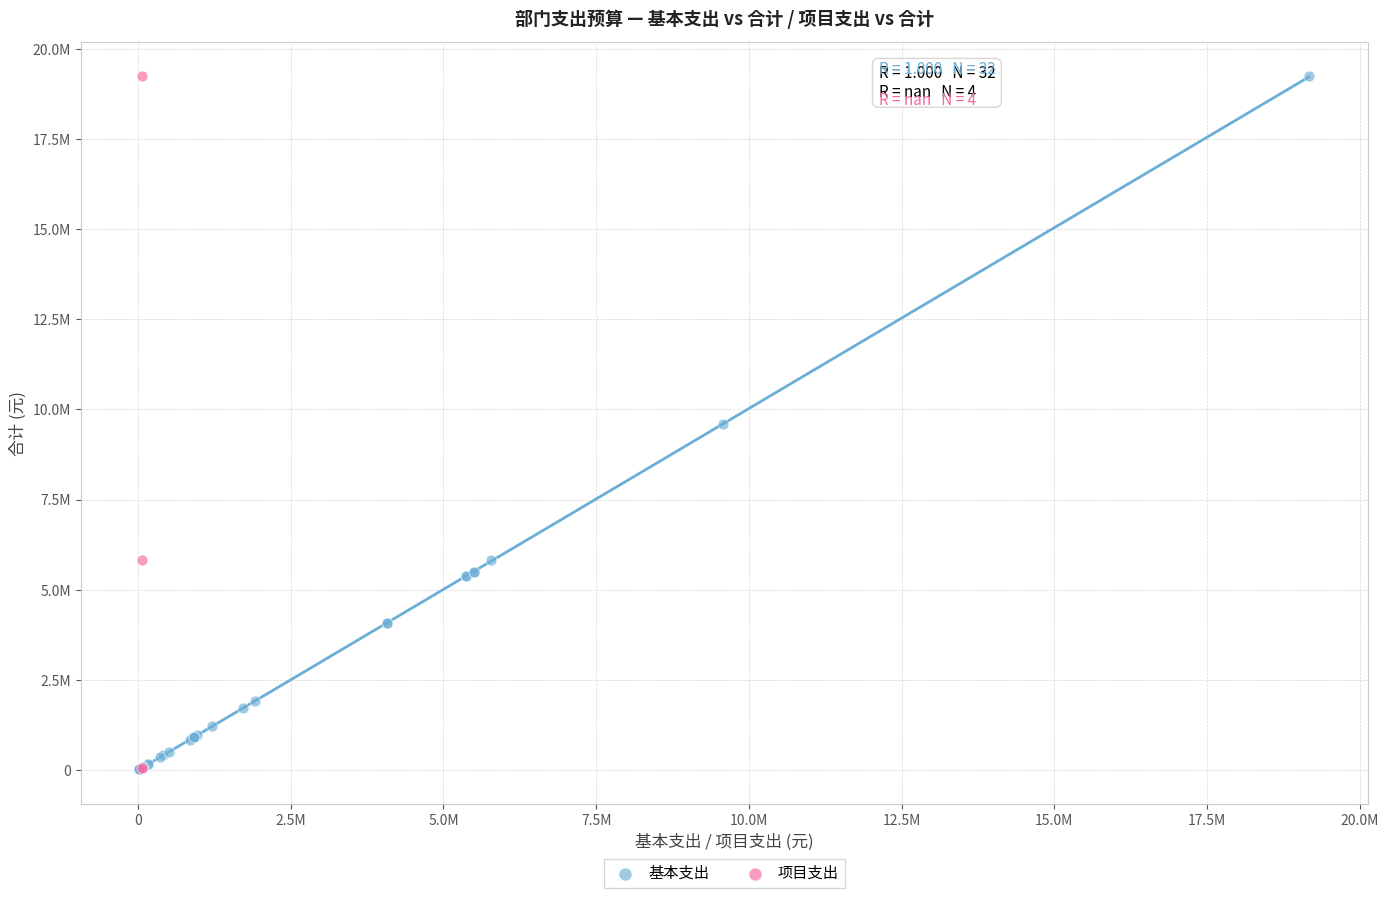

What are all the series names shown in the legend?

基本支出, 项目支出